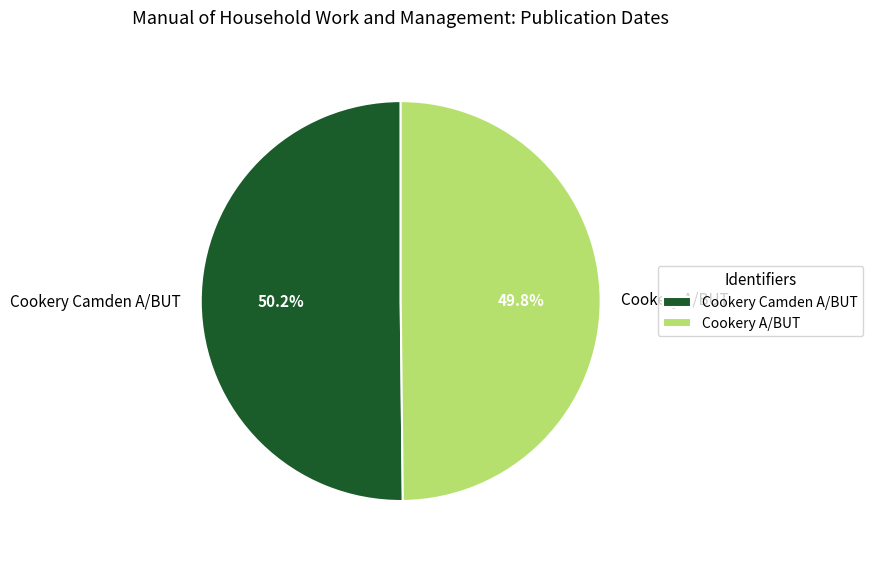

The Cookery A/BUT slice represents 38% of the pie. True or false?

False